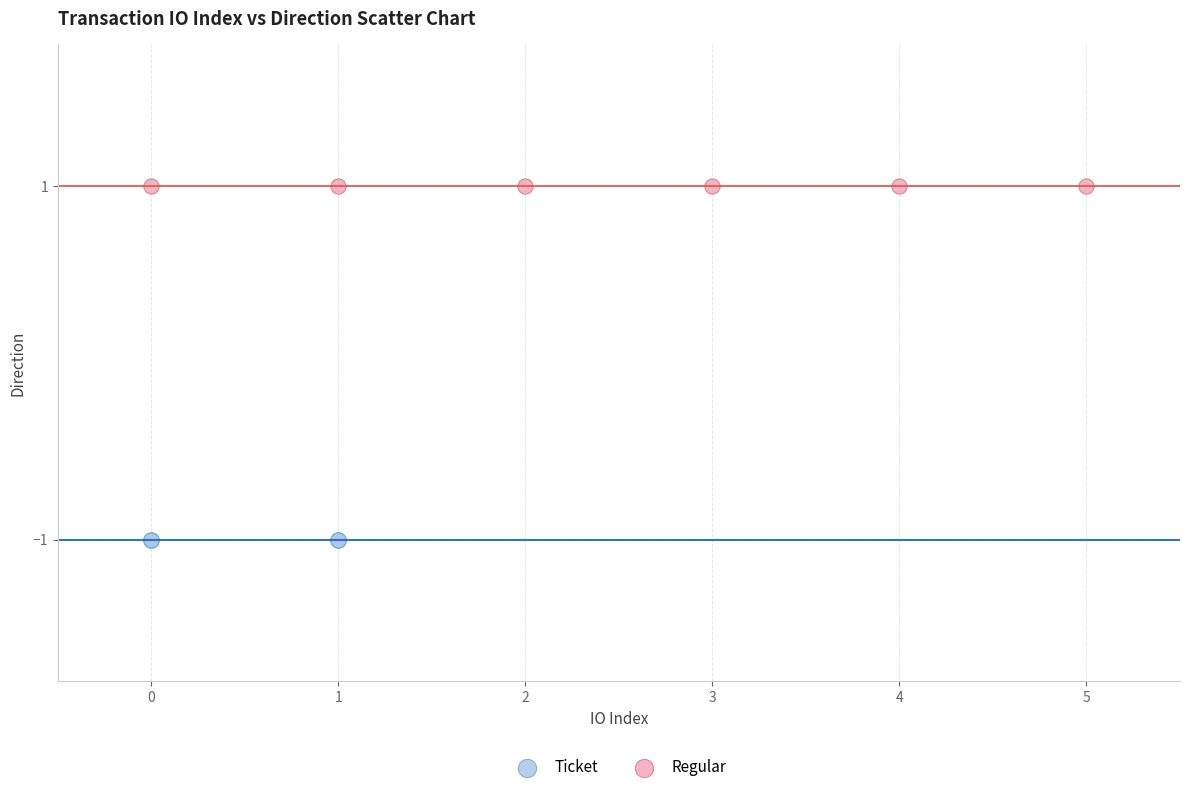

Which series contains the highest Y value?

Regular